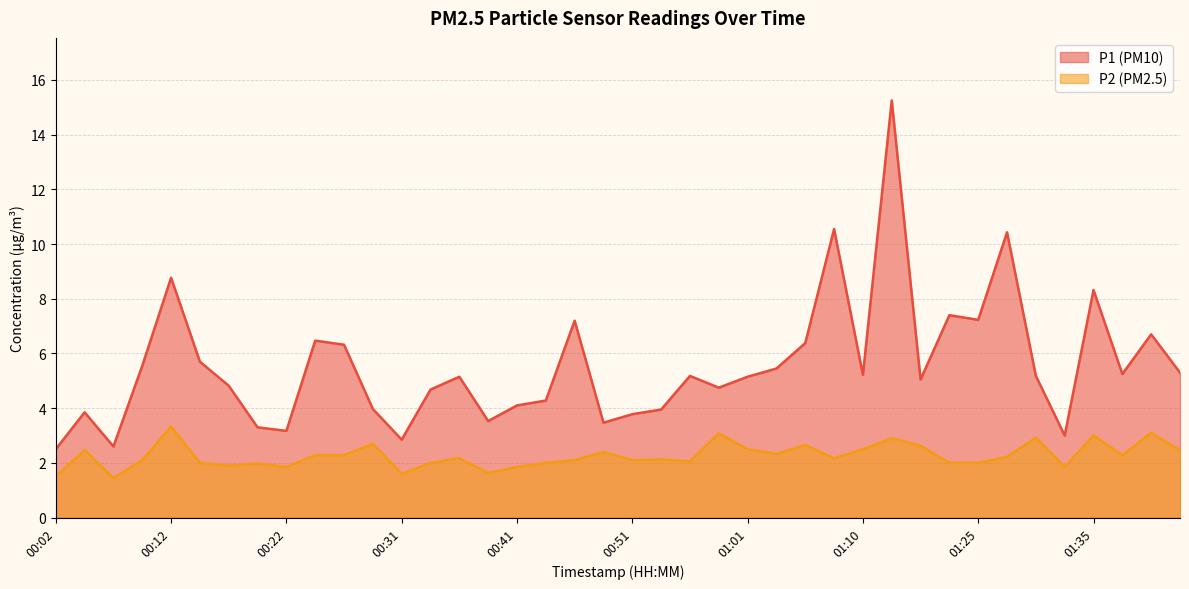

Which series has the largest total across all categories?

P1